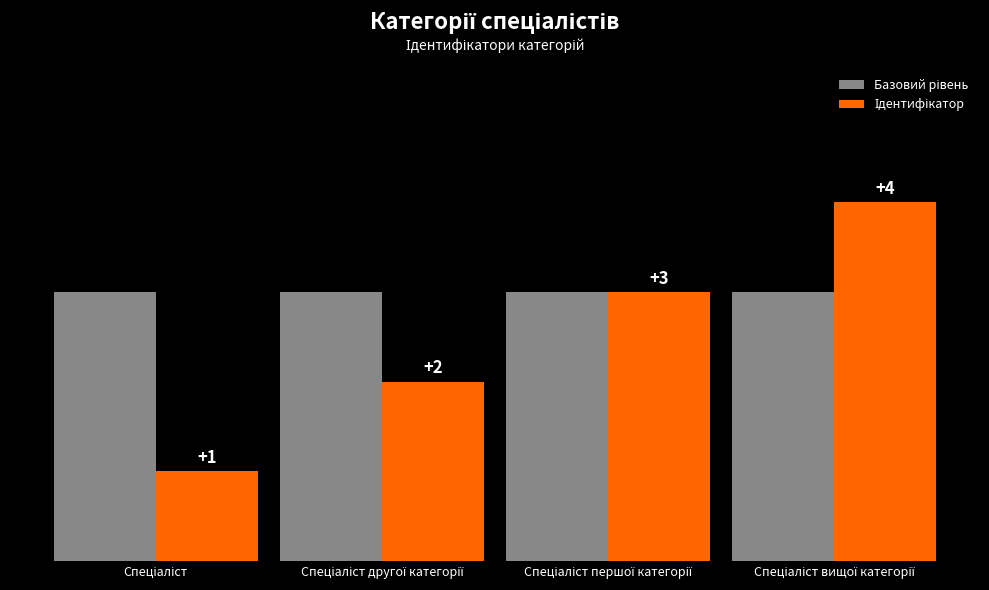

What is the label of the 1st bar from the right?

Спеціаліст вищої категорії